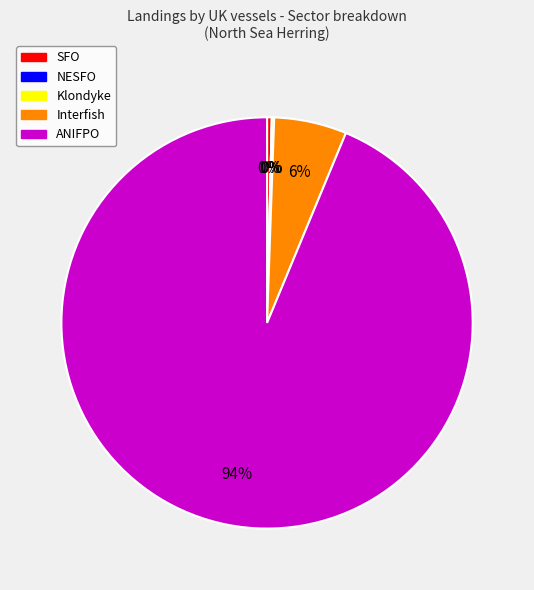

Which category accounts for the majority?

ANIFPO